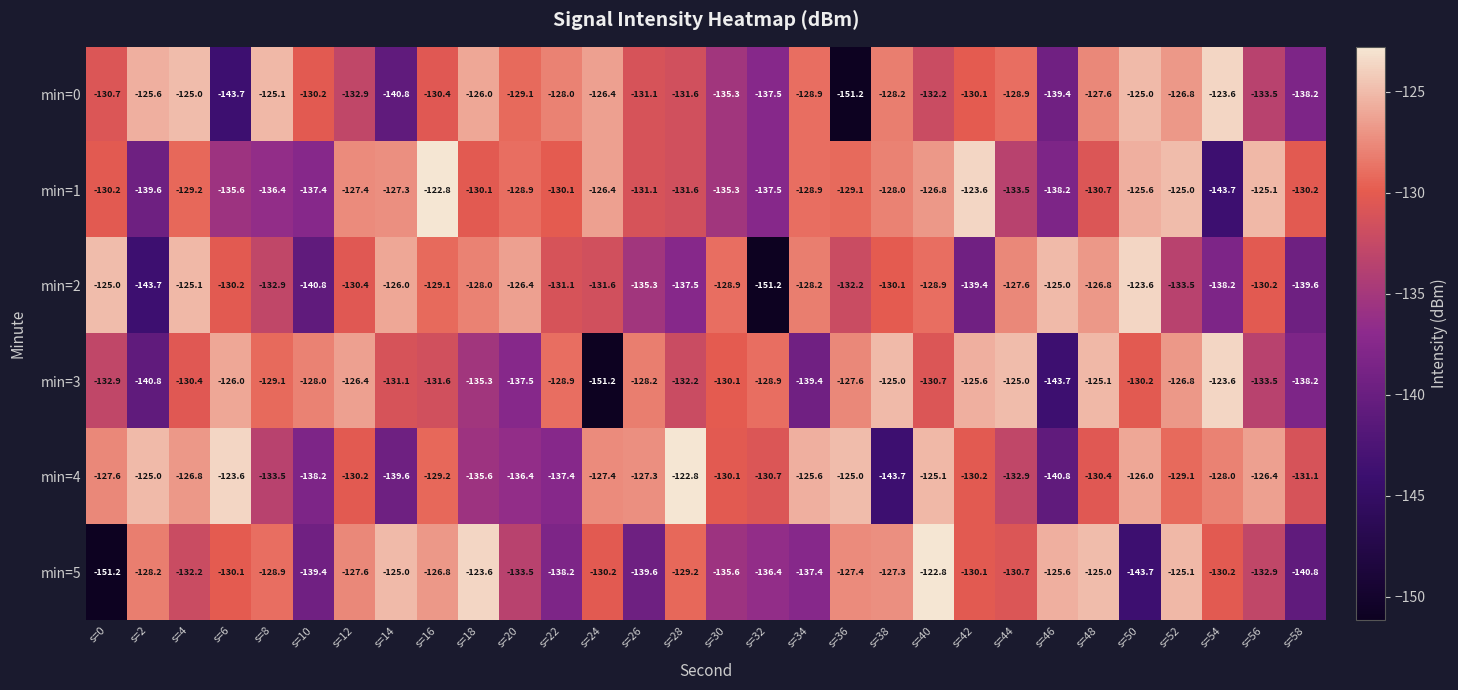

The min=2 series shows -244.7 at s=28. True or false?

False